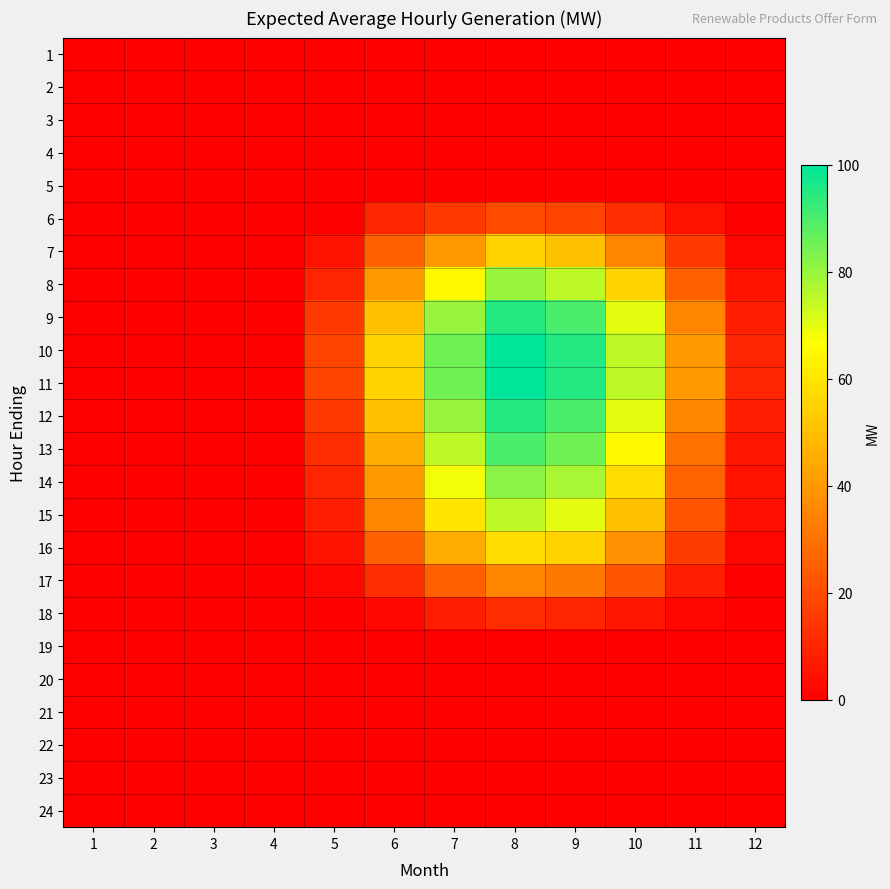

What is the spread (max minus min) of values at 9?

95